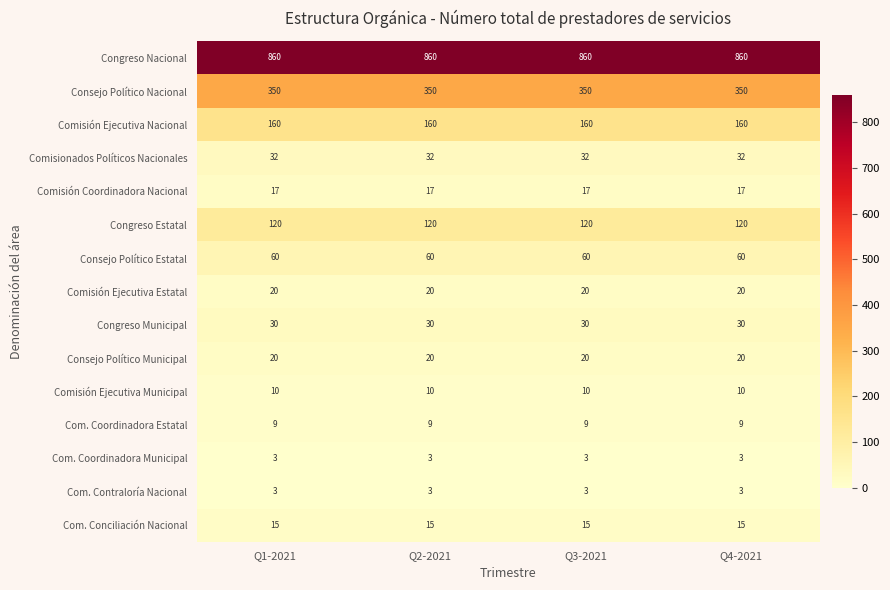

Is it true that Comisión Ejecutiva Estatal equals 20 at Q2-2021?

True